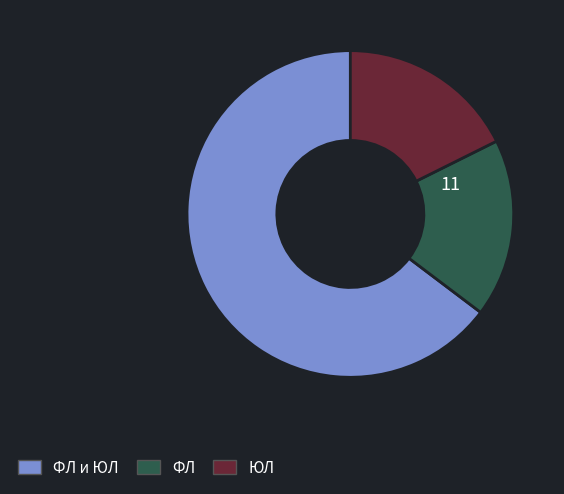

Rank the categories by value from lowest to highest.

ФЛ, ЮЛ, ФЛ и ЮЛ